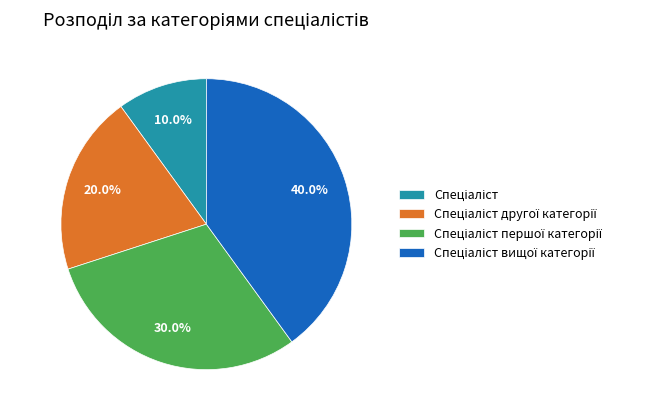

Is there any slice that represents more than half of the pie?

No